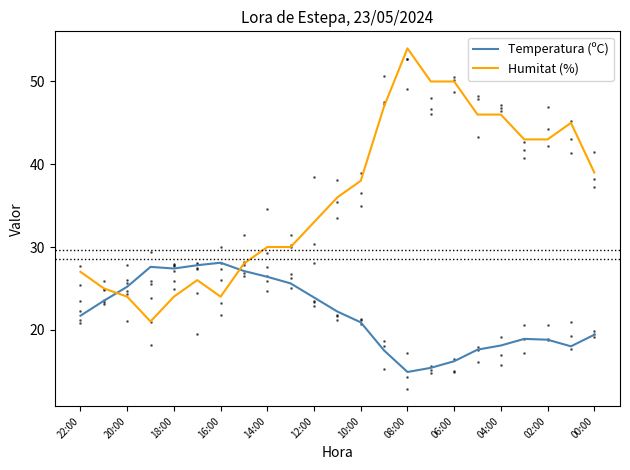

After their last crossing, which series has the higher values: Temperatura (ºC) or Humitat (%)?

Humitat (%)